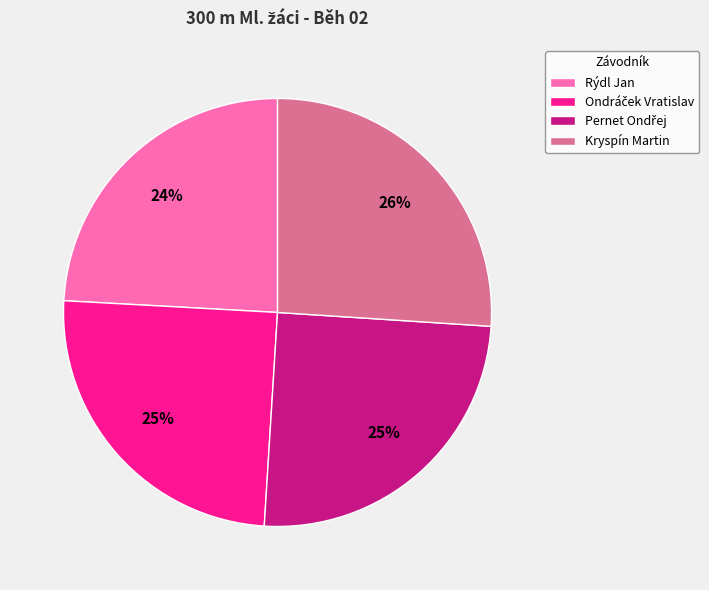

Is there any slice that represents more than half of the pie?

No